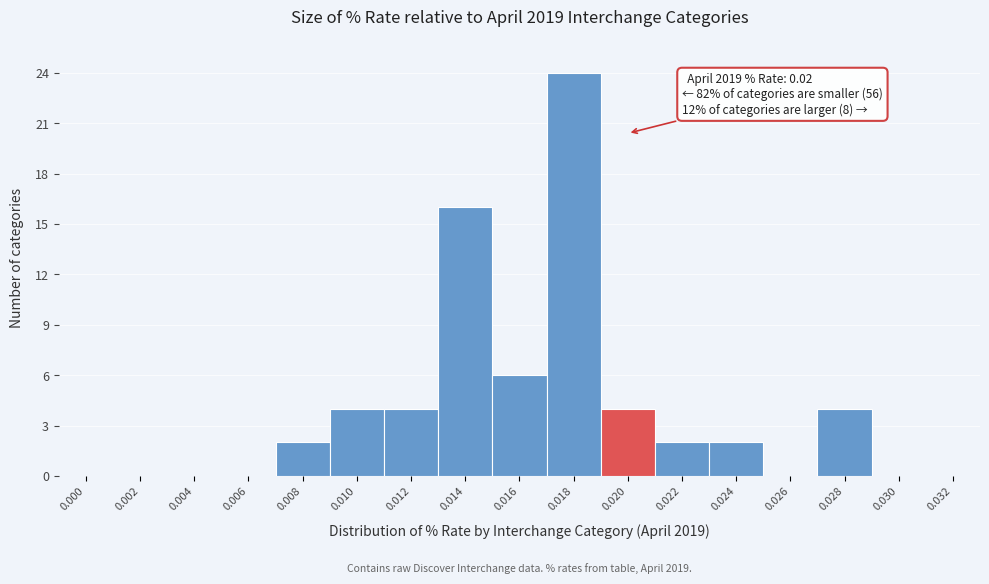

Reading right to left, extract all data points from this chart.

0.032=0	0.030=0	0.028=4	0.026=0	0.024=2	0.022=2	0.020=4	0.018=24	0.016=6	0.014=16	0.012=4	0.010=4	0.008=2	0.006=0	0.004=0	0.002=0	0.000=0